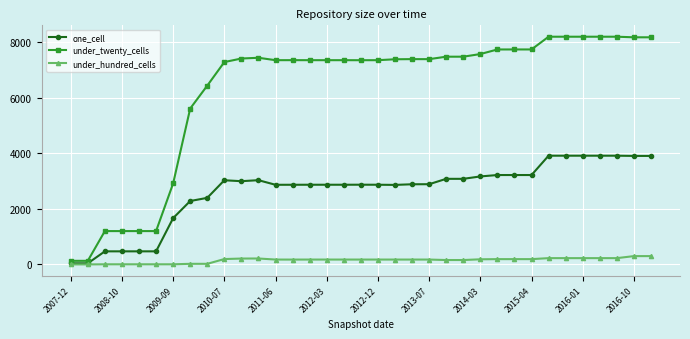

What is the value of the under_twenty_cells point at the 12th from the left?

7449